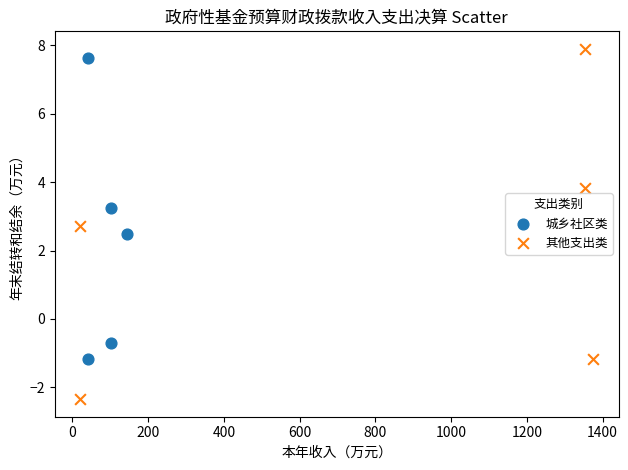

Which series contains the lowest Y value?

其他支出类